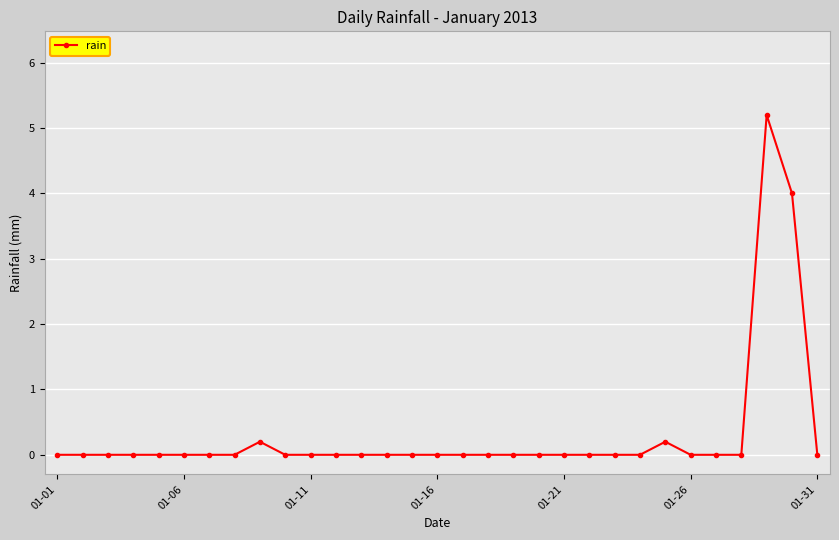

What is the maximum value shown in the chart?

5.2